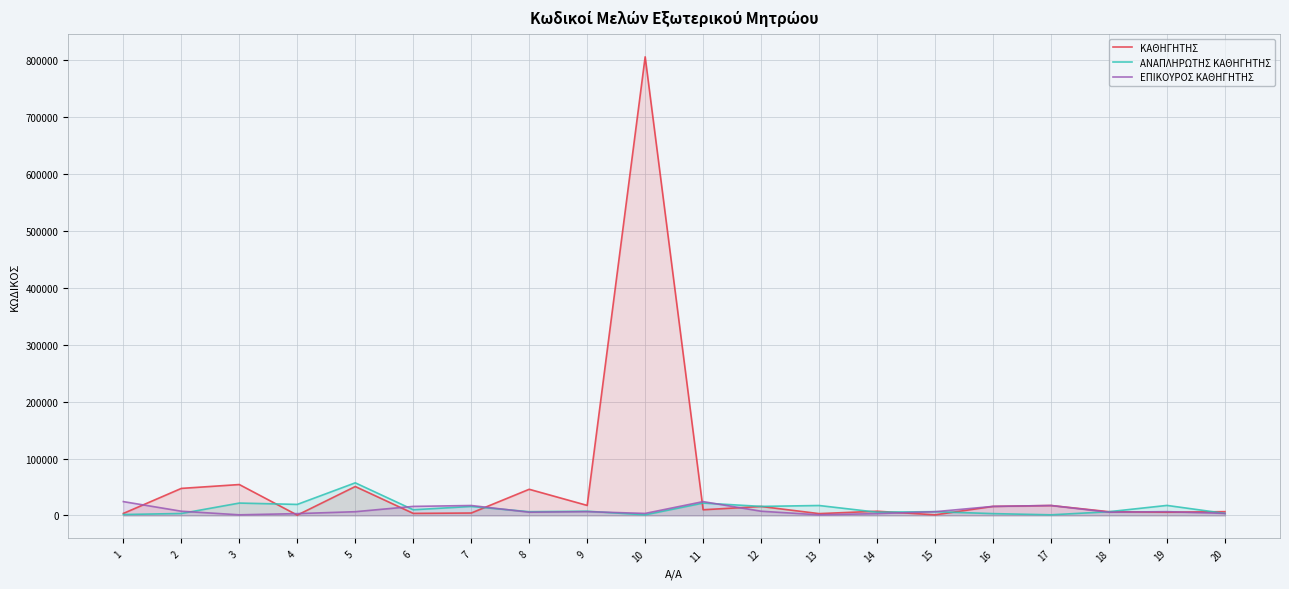

How many data points in ΑΝΑΠΛΗΡΩΤΗΣ ΚΑΘΗΓΗΤΗΣ are above 7431?

9